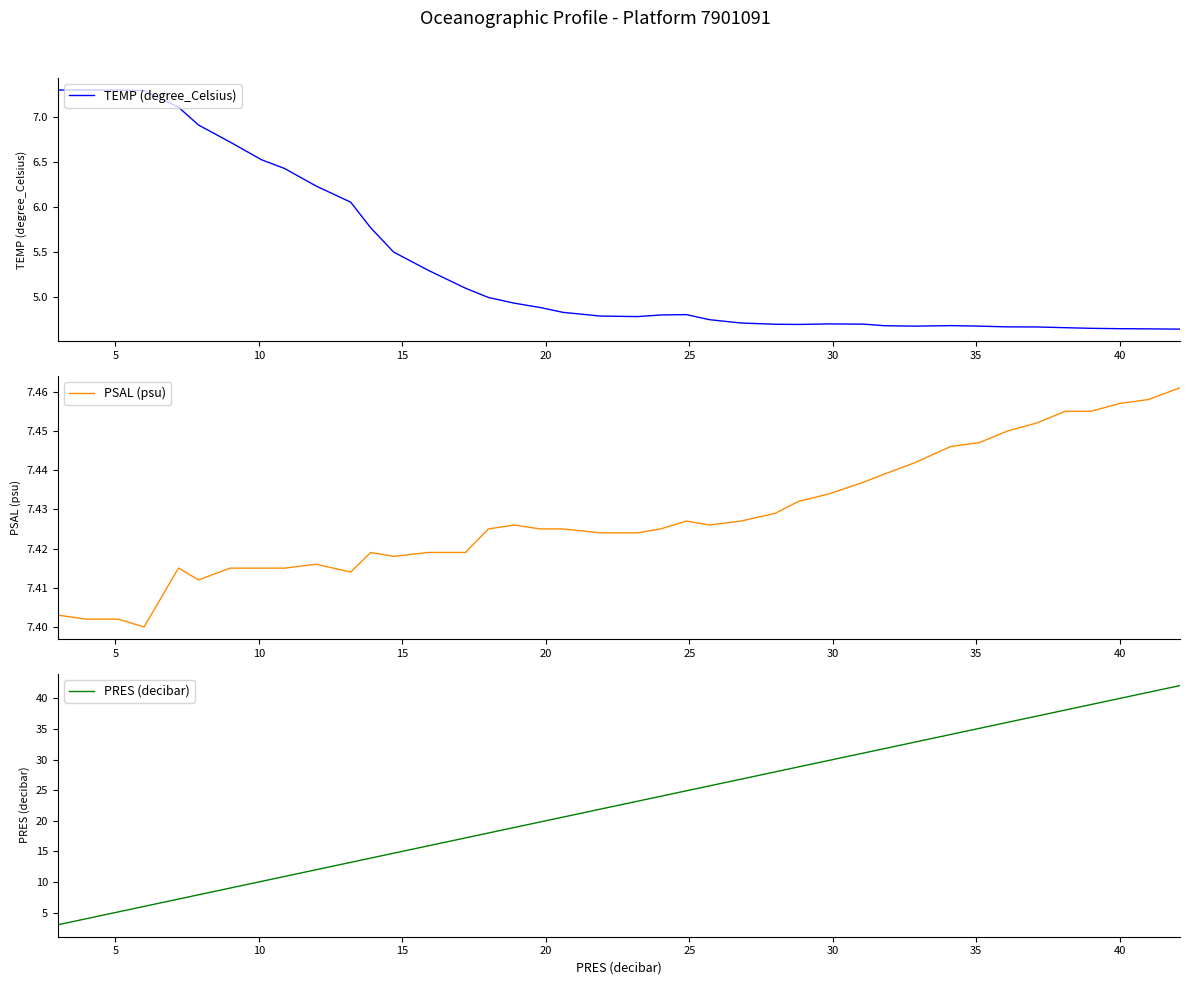

What are all the series names shown in the legend?

TEMP (degree_Celsius), PSAL (psu), PRES (decibar)